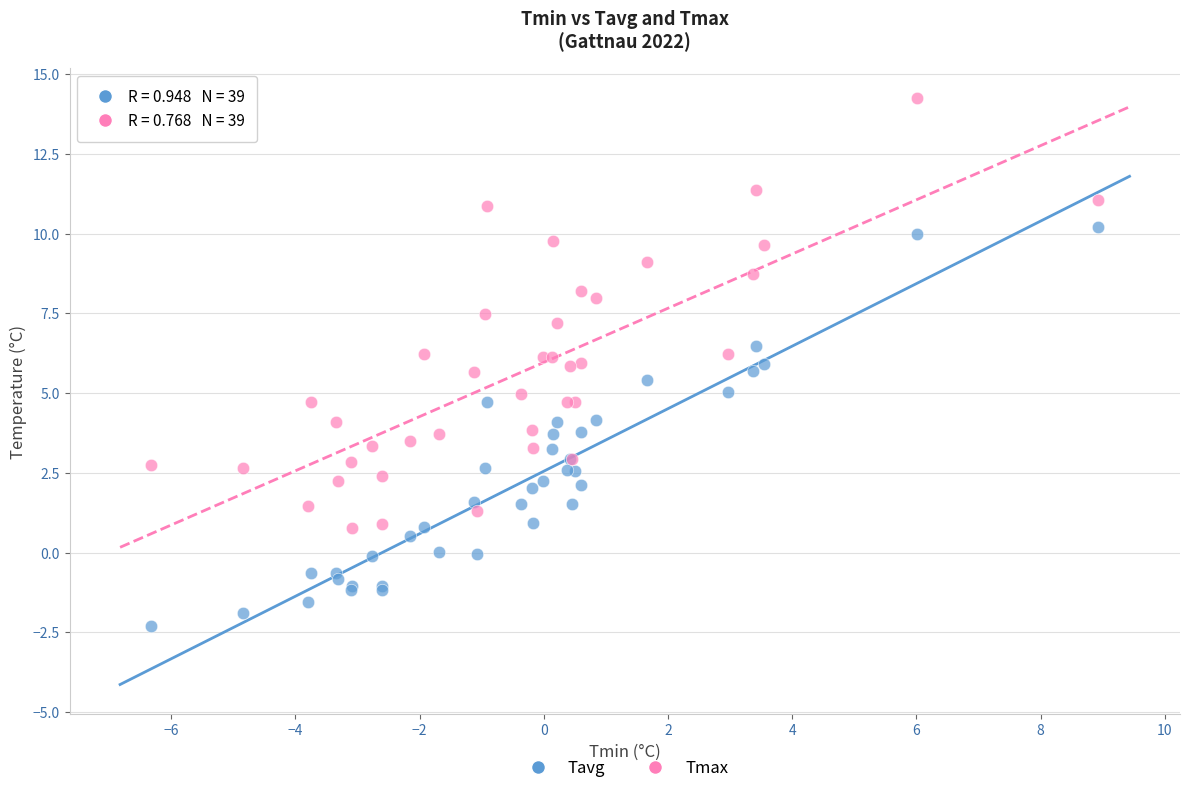

Which series contains the lowest Y value?

Tavg